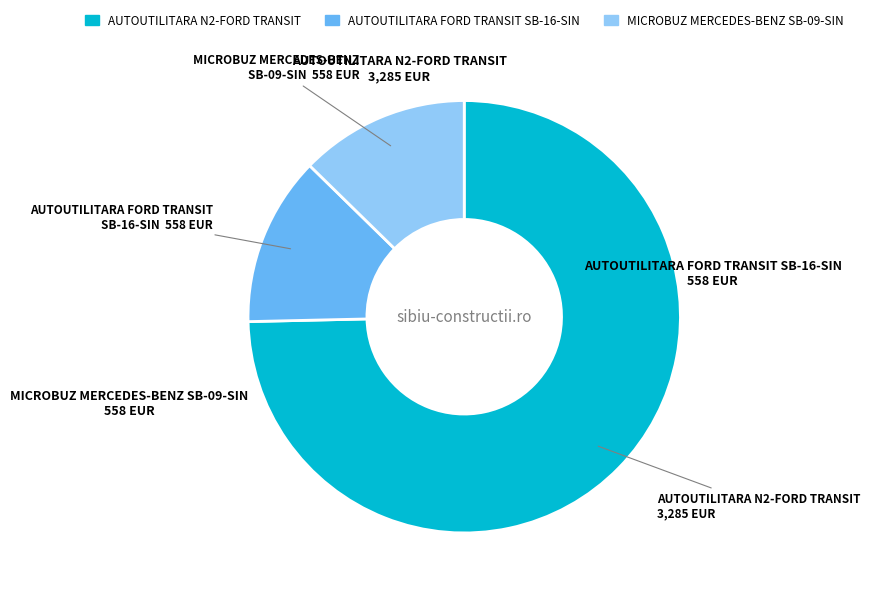

Which category has the biggest portion of the pie?

AUTOUTILITARA N2-FORD TRANSIT